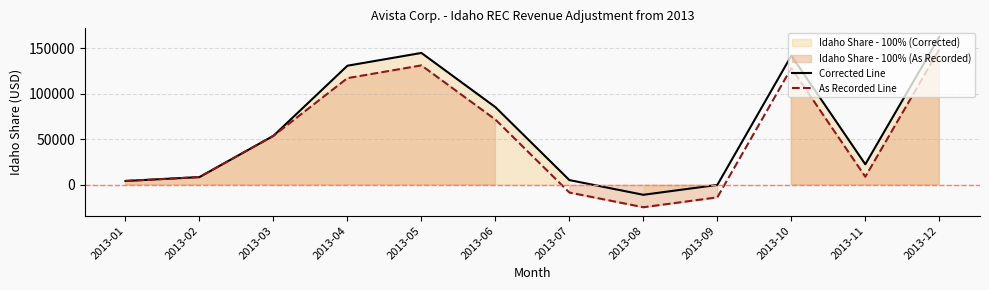

At which label does Corrected Line first exceed 53909?

2013-04